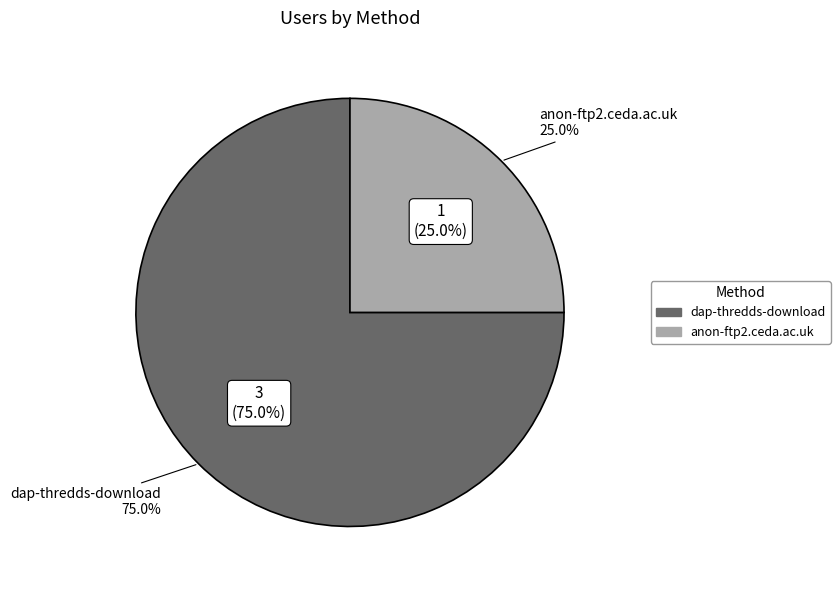

True or false: dap-thredds-download accounts for 64% of the total.

False